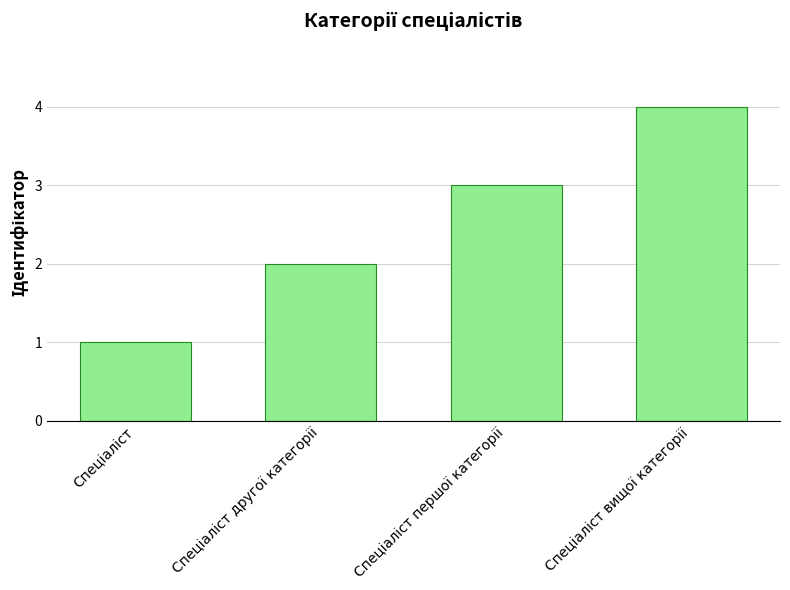

How many values are between 2 and 4?

3